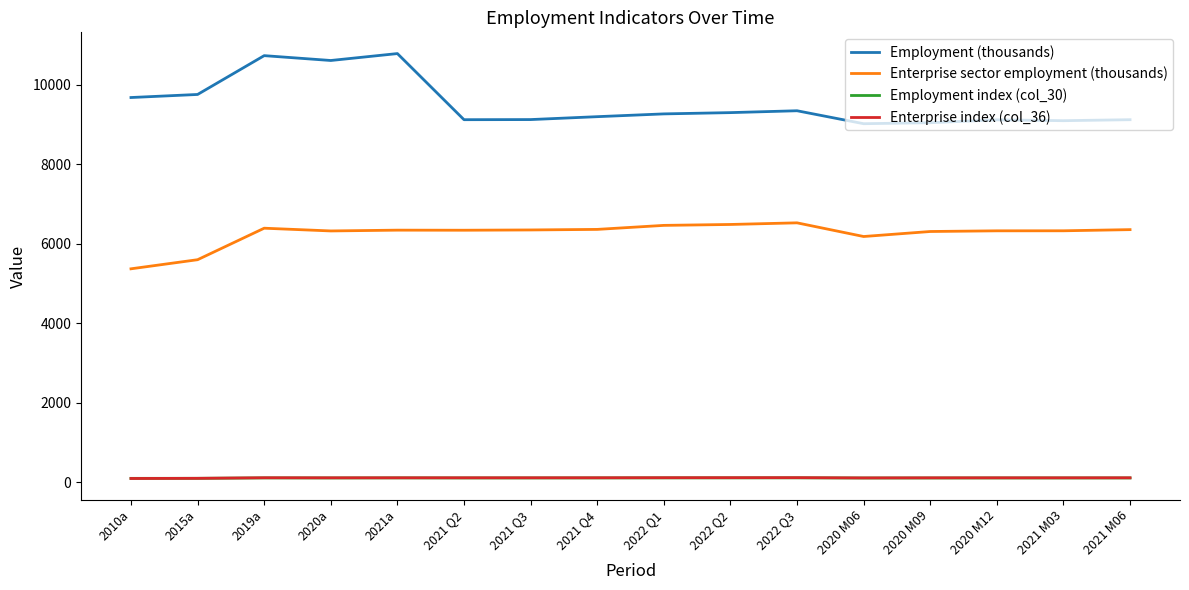

How many values in the Enterprise index (col_36) series are below 113?

7